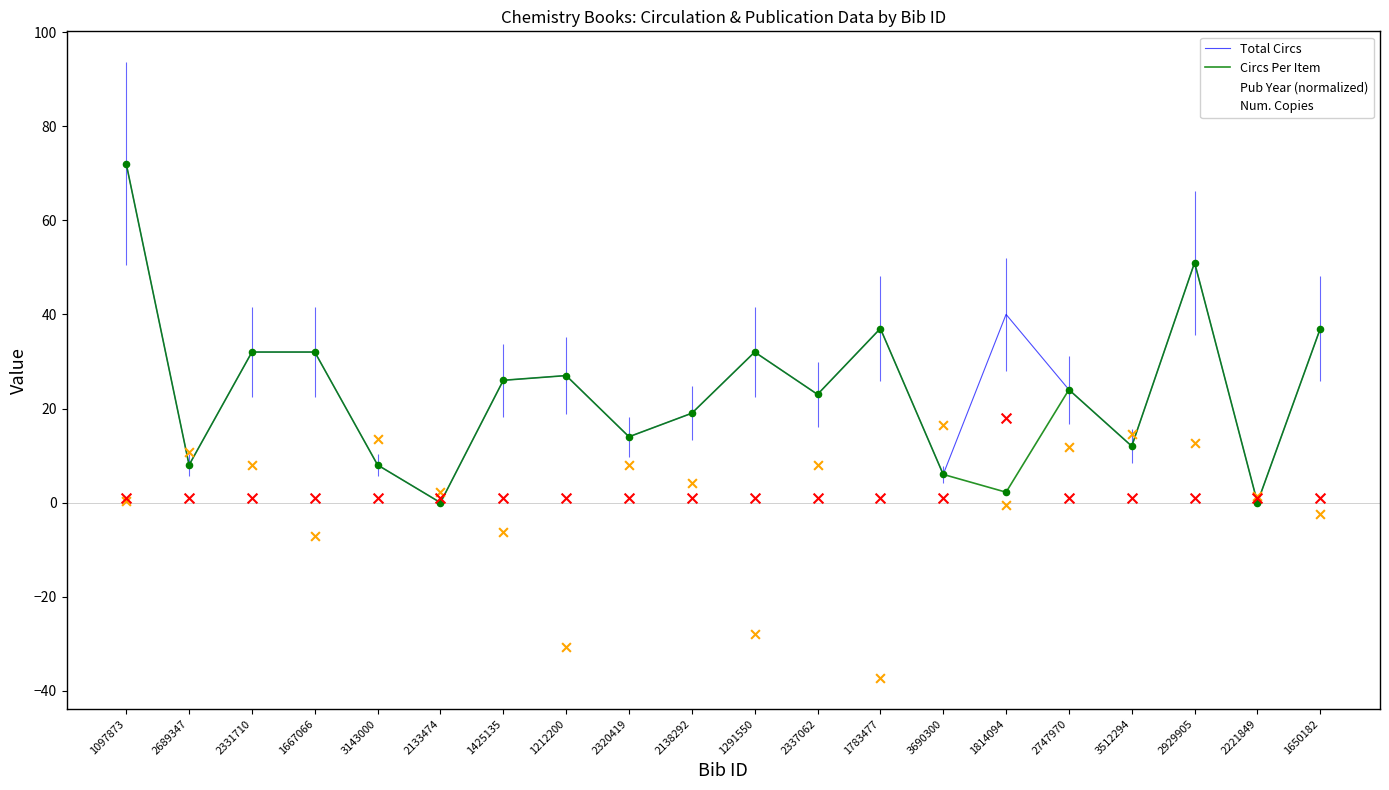

What are all the series names shown in the legend?

Total Circs, Circs Per Item, Pub Year (normalized), Num. Copies